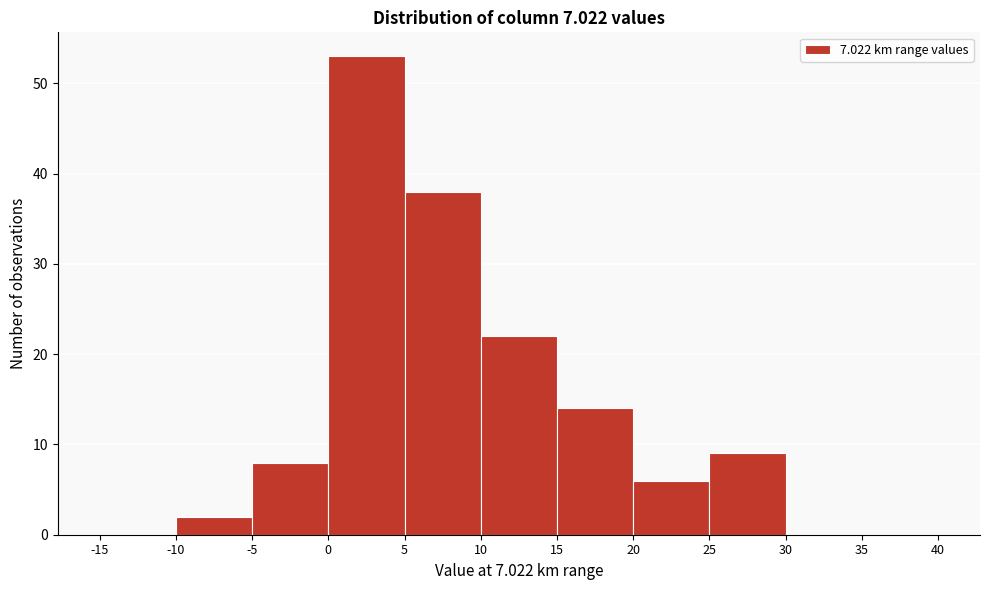

Reading left to right, transcribe this chart: for each bar, give the range it covers on the x-axis and its height. The values are not printed on the chart, so give them approximately, as read against the axis.

-15 to -10: 0
-10 to -5: 2
-5 to 0: 8
0 to 5: 53
5 to 10: 38
10 to 15: 22
15 to 20: 14
20 to 25: 6
25 to 30: 9
30 to 35: 0
35 to 40: 0